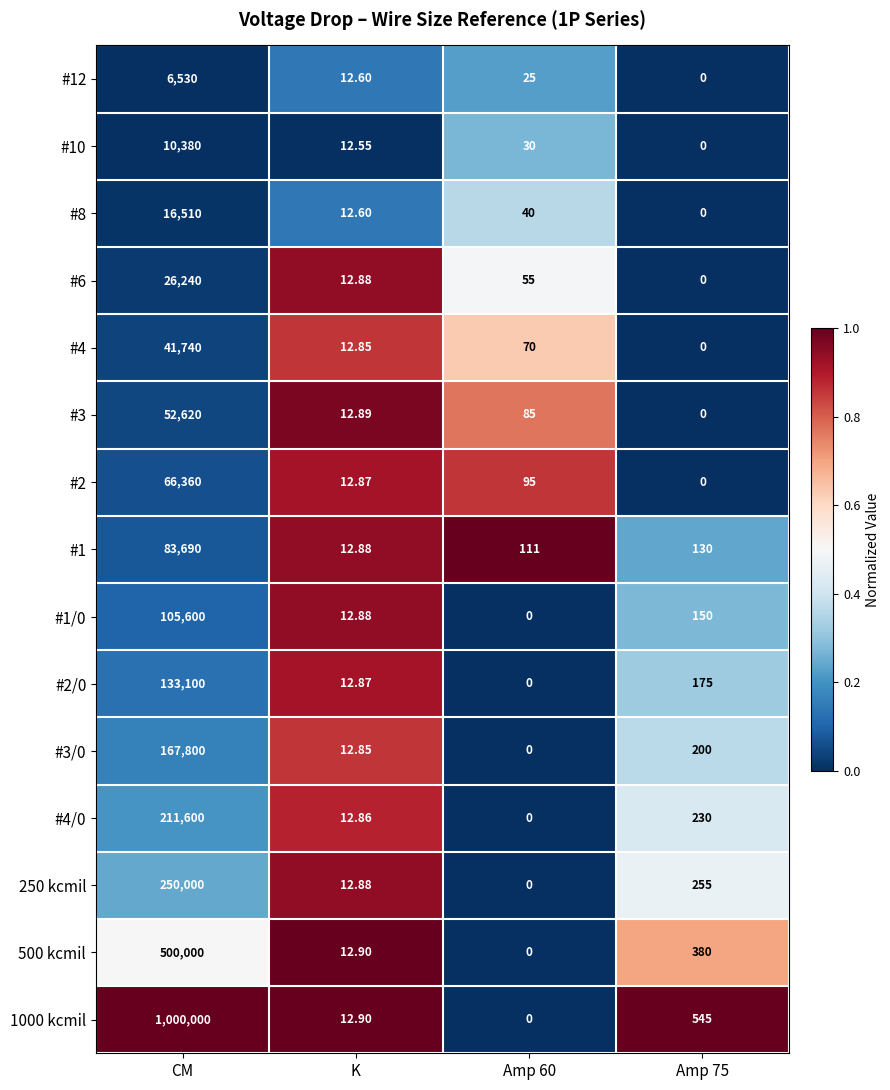

How many series are shown in this chart?

15